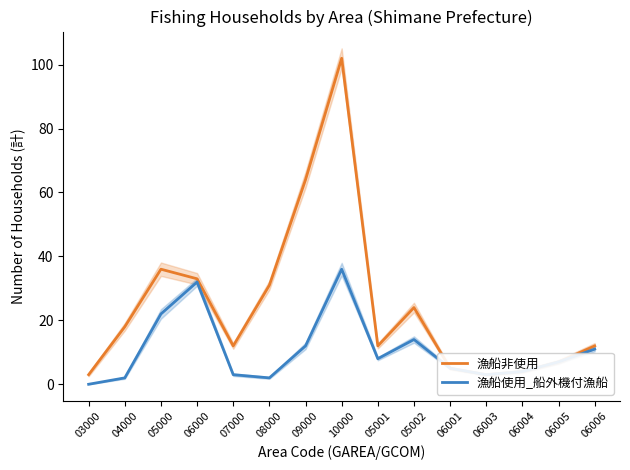

What is the sum of all 漁船使用_船外機付漁船 values?

161